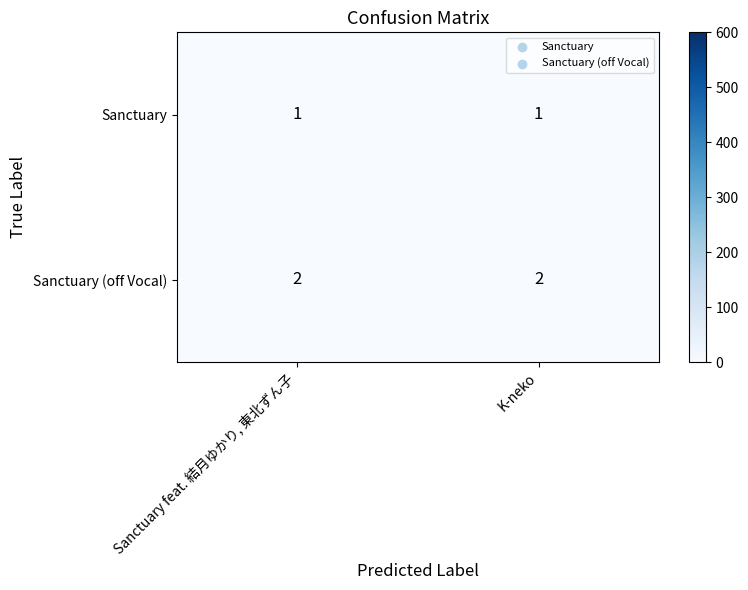

At how many categories does at least one series exceed 1?

2